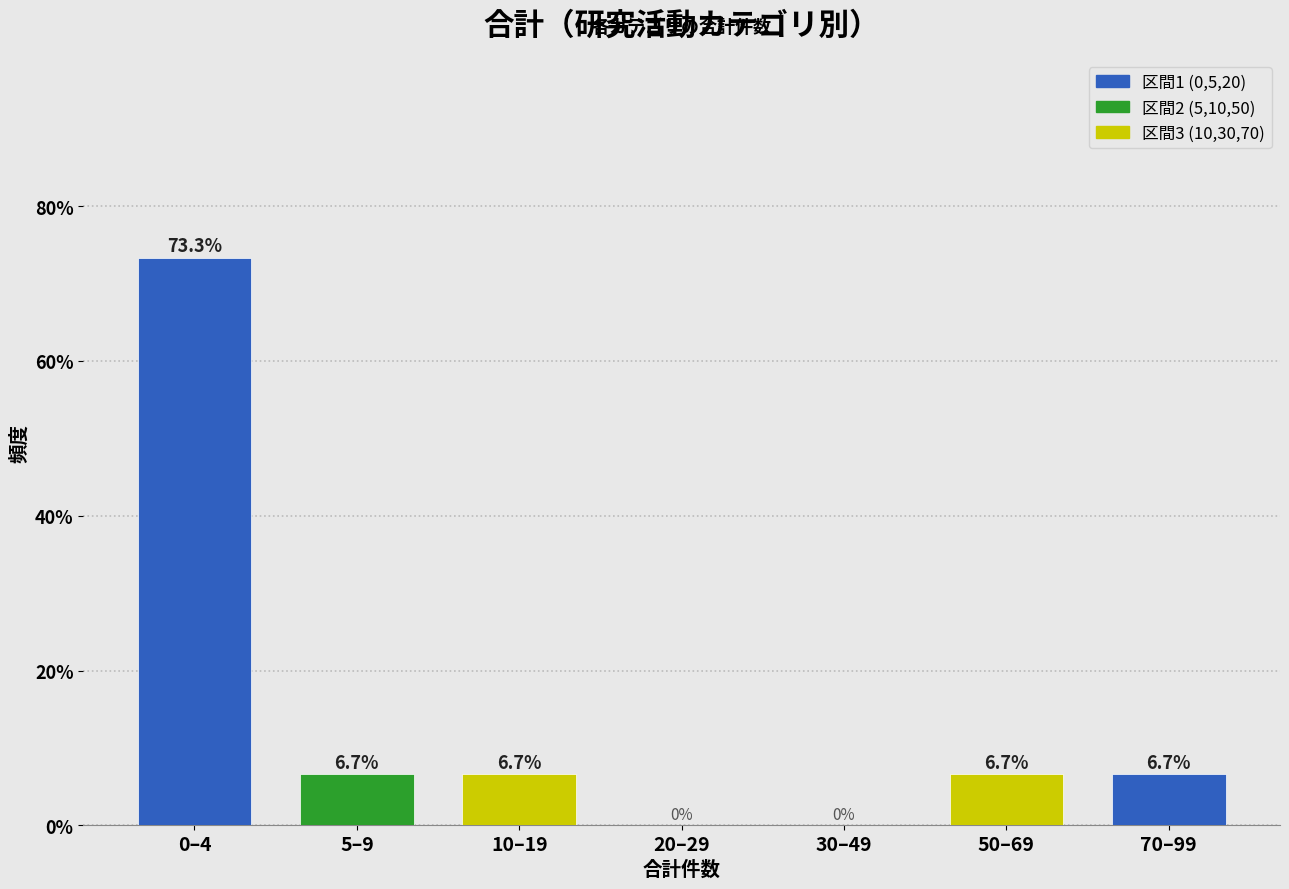

Reading left to right, extract all data points from this chart.

0–4=73.3	5–9=6.7	10–19=6.7	20–29=0.0	30–49=0.0	50–69=6.7	70–99=6.7